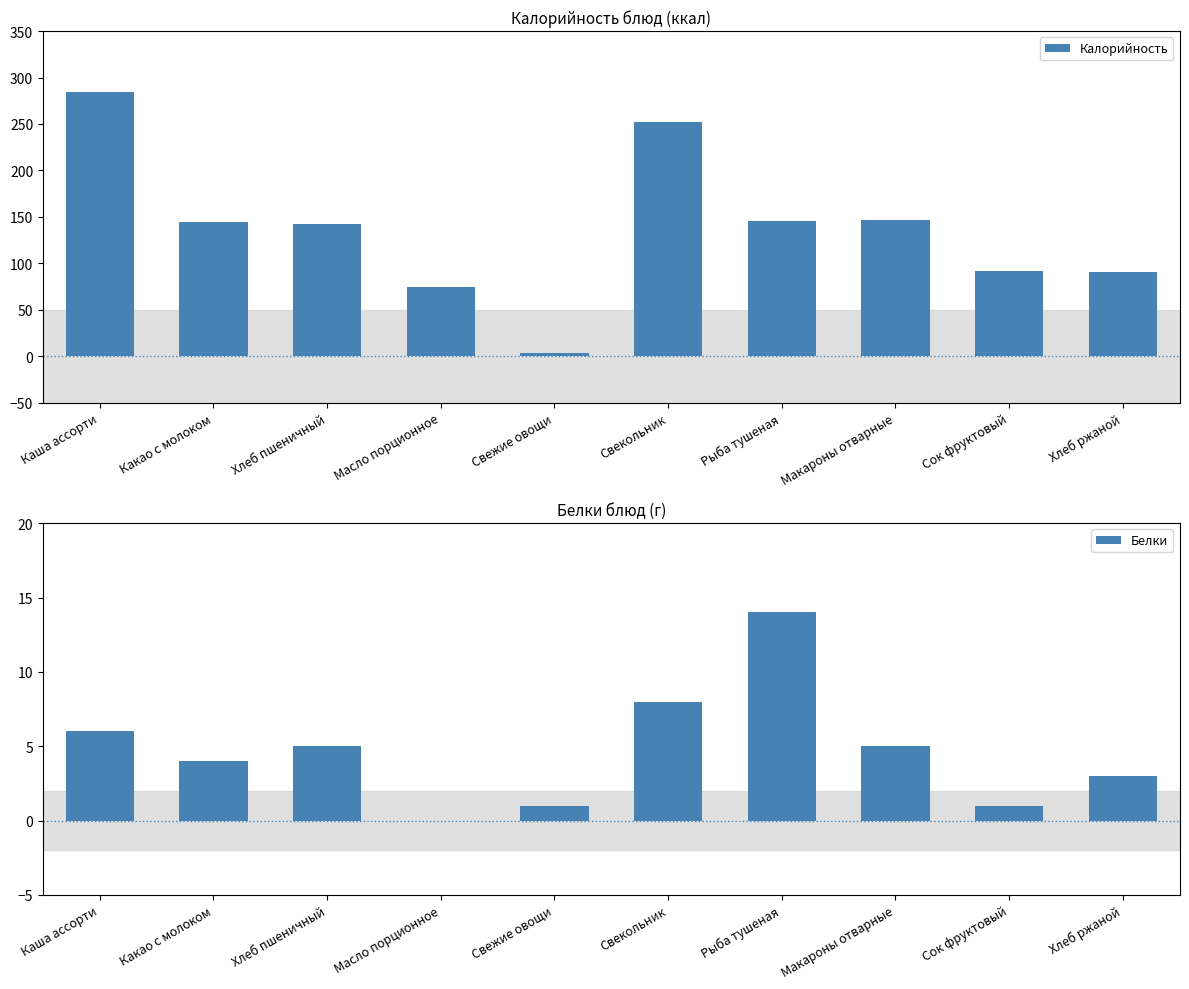

The value of Белки at Макароны отварные is 7. True or false?

False